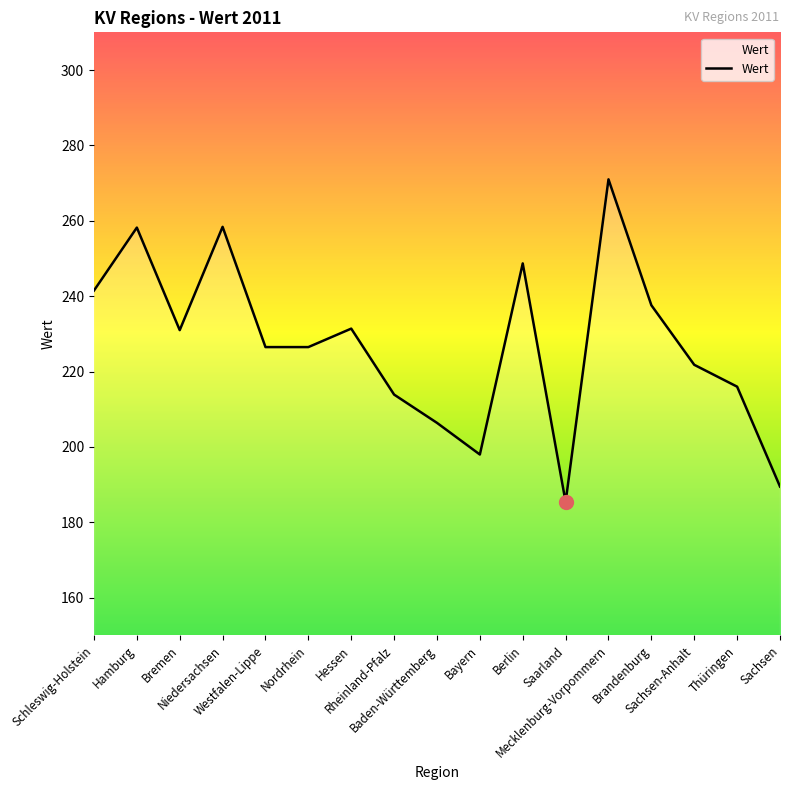

What is the sum of all values?

3861.8